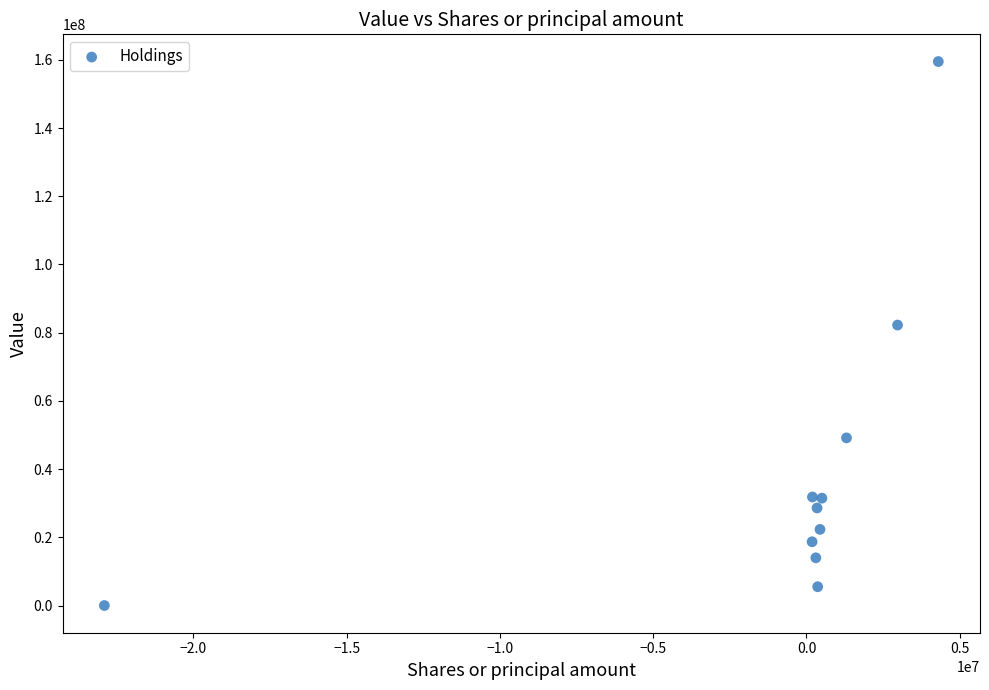

What Y value in the scatter plot is closest to 79749500?

82232000